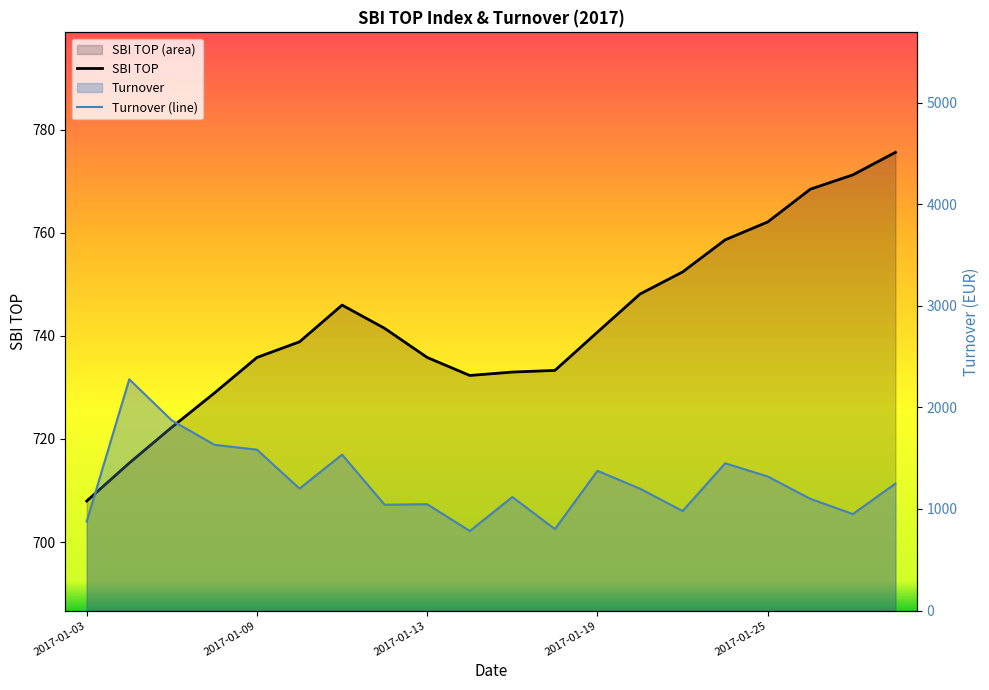

What is the difference between the highest and lowest values at 6?

789.0